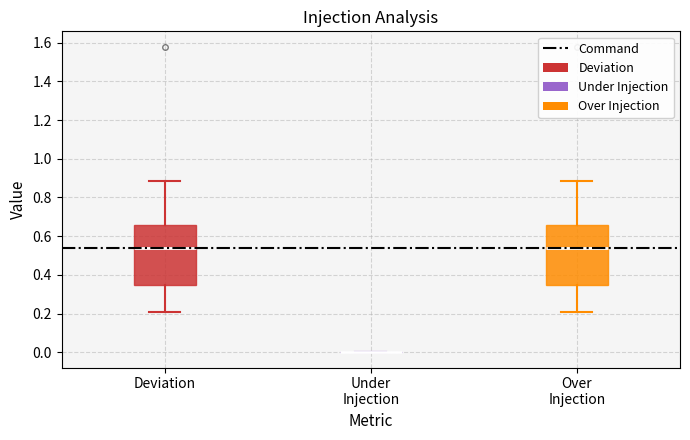

Where does the lower whisker of the box for Deviation end on the y-axis? The values are not printed on the chart, so give them approximately, as read against the axis.

0.20